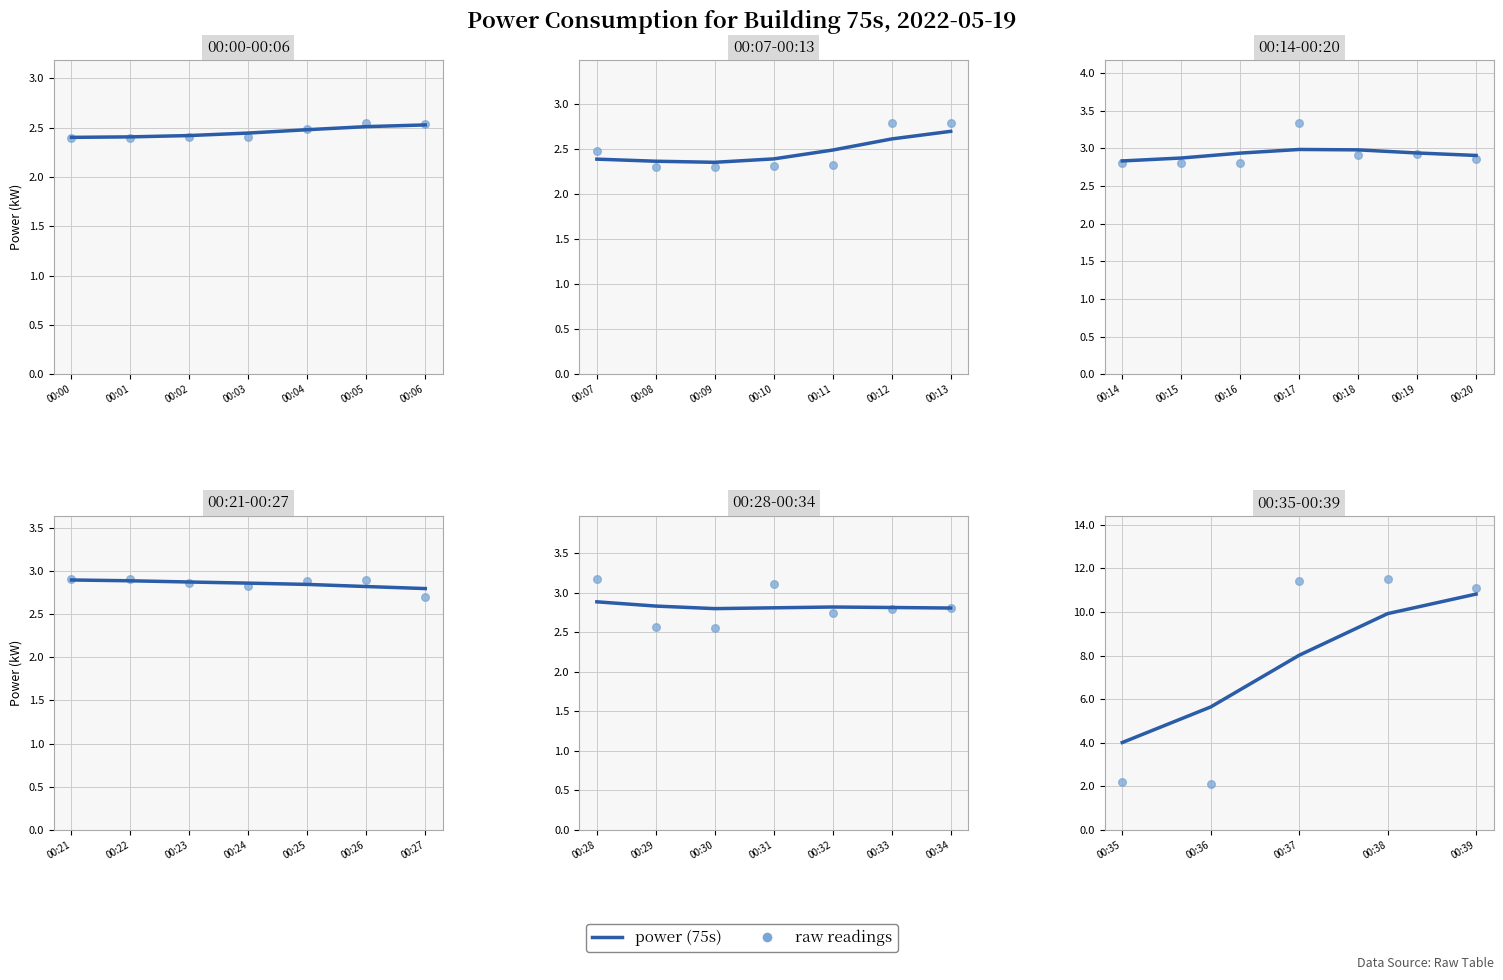

Between 00:39 and 00:36, which is larger?

00:39